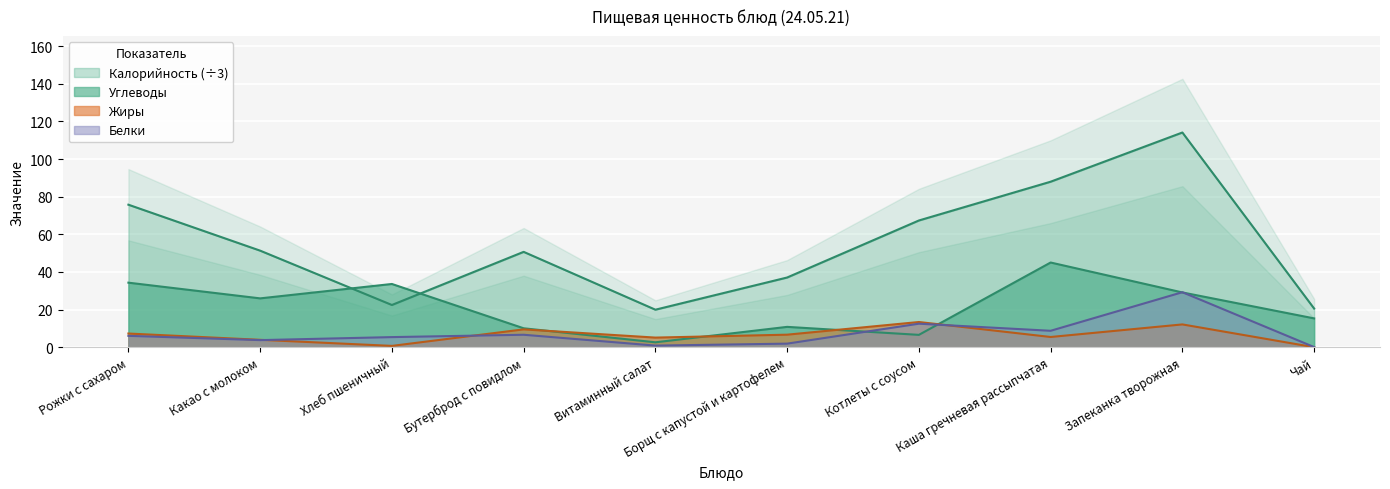

What is the sum of all Жиры values?

64.1